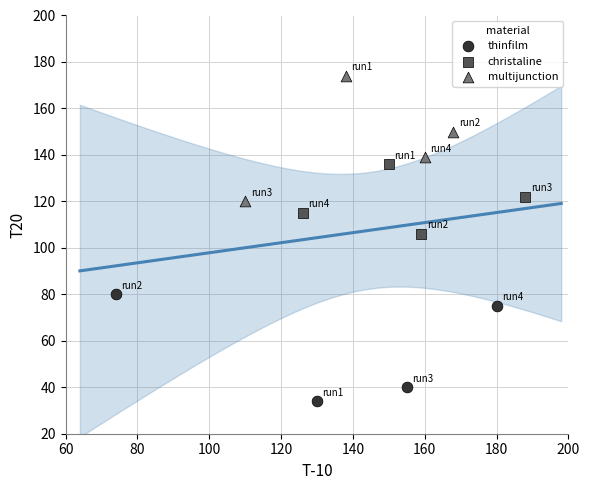

Which series reaches the maximum Y coordinate?

multijunction